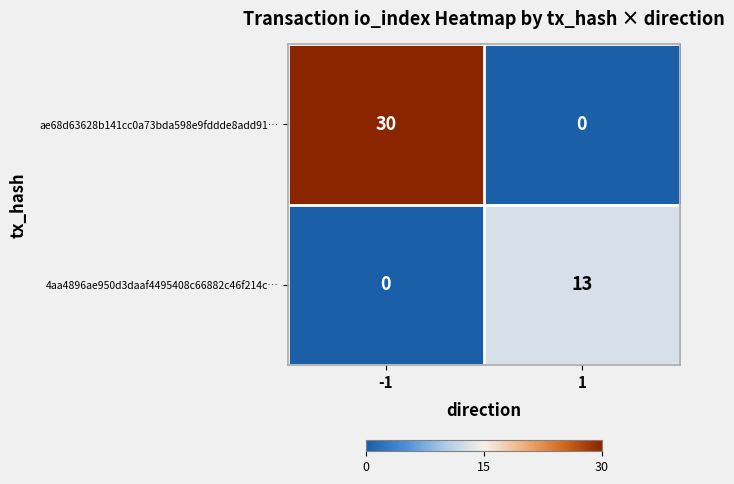

List the series in order of their peak value, lowest first.

4aa4896ae950d3daaf4495408c66882c46f214c…, ae68d63628b141cc0a73bda598e9fddde8add91…